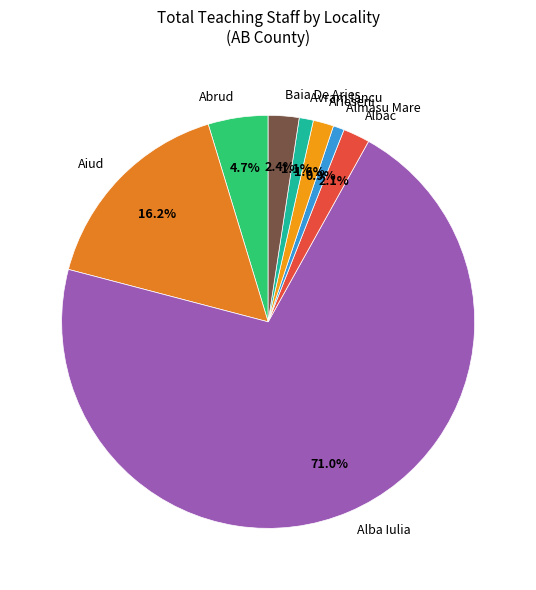

To the nearest percent, what is the average slice percentage?

12%